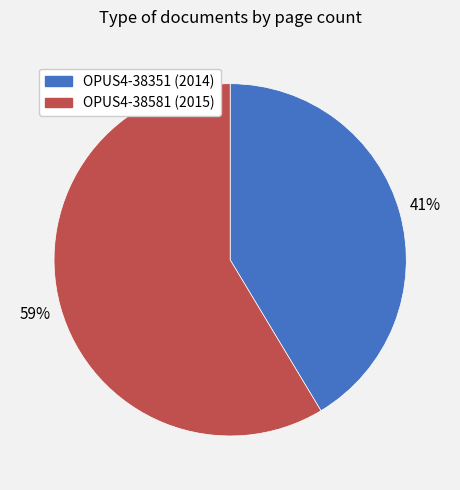

Is the sum of OPUS4-38351 and OPUS4-38581 greater than half?

Yes